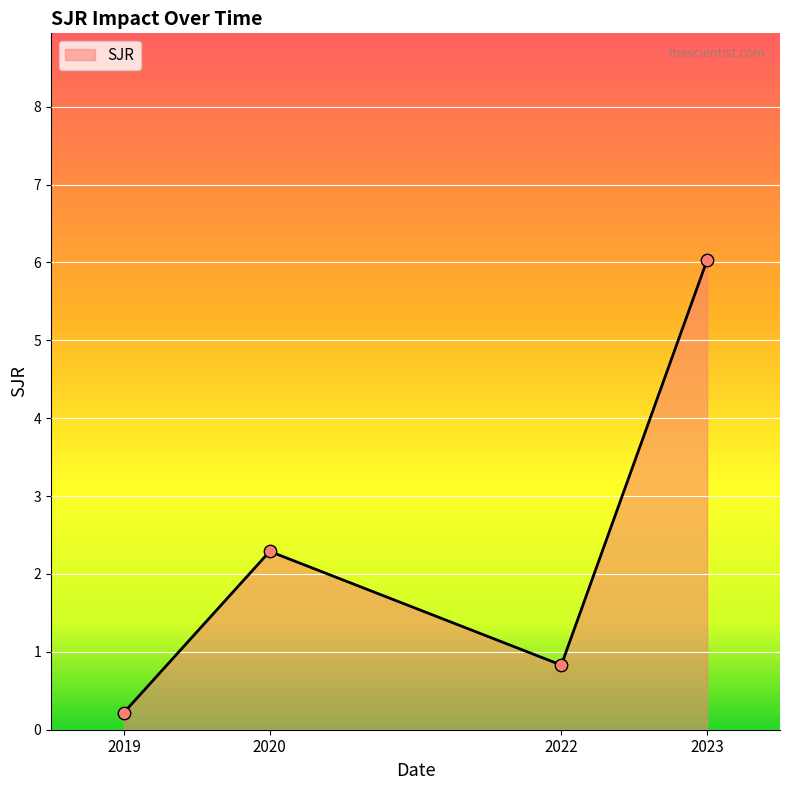

Approximately how many times larger is the value at 2023 compared to 2020?

2.6